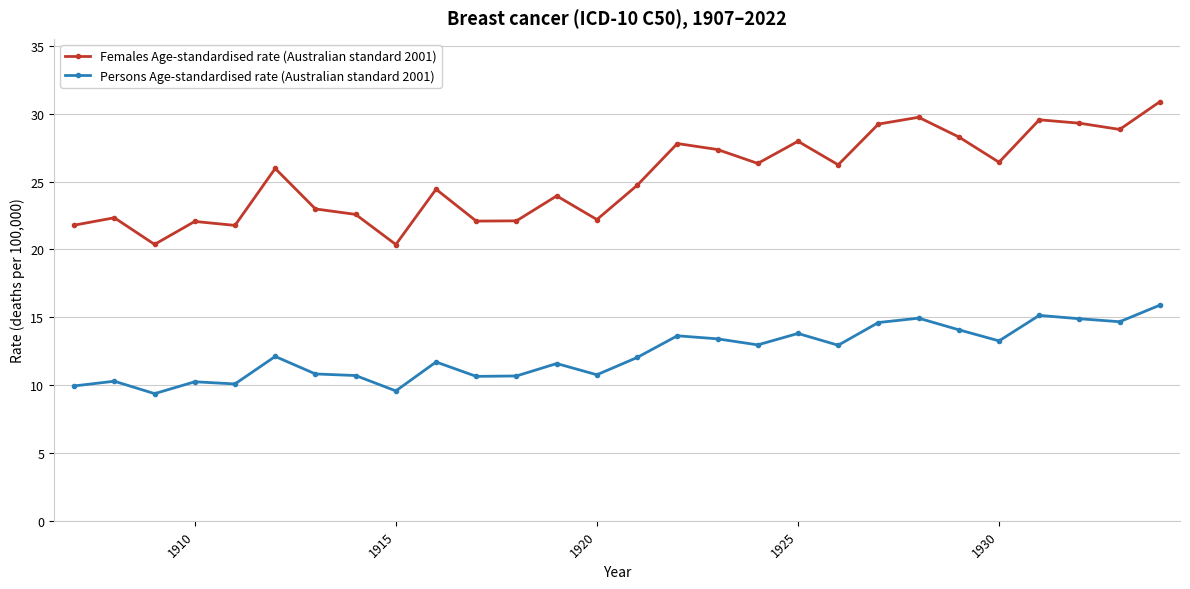

What is the average value of the Persons Age-standardised rate (Australian standard 2001) series?

12.3